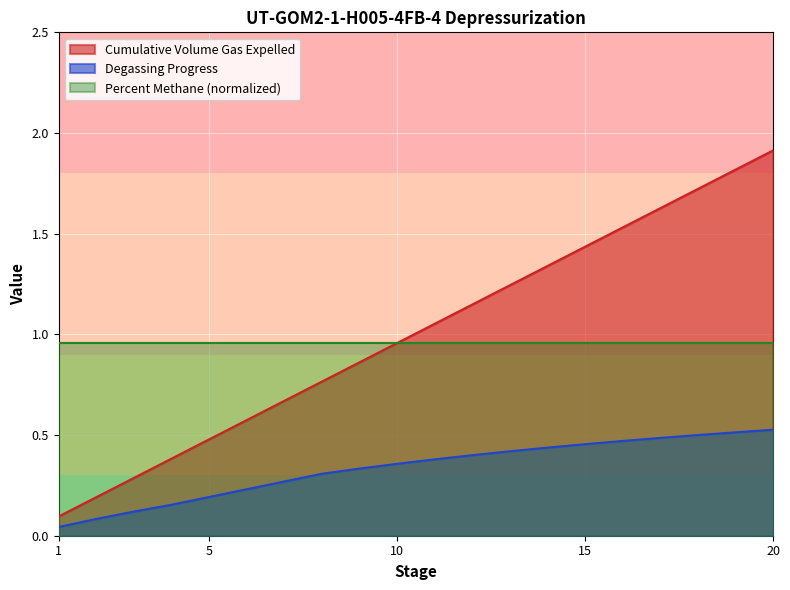

True or false: Cumulative Volume Gas Expelled has more than 2 points higher than both neighbors.

False